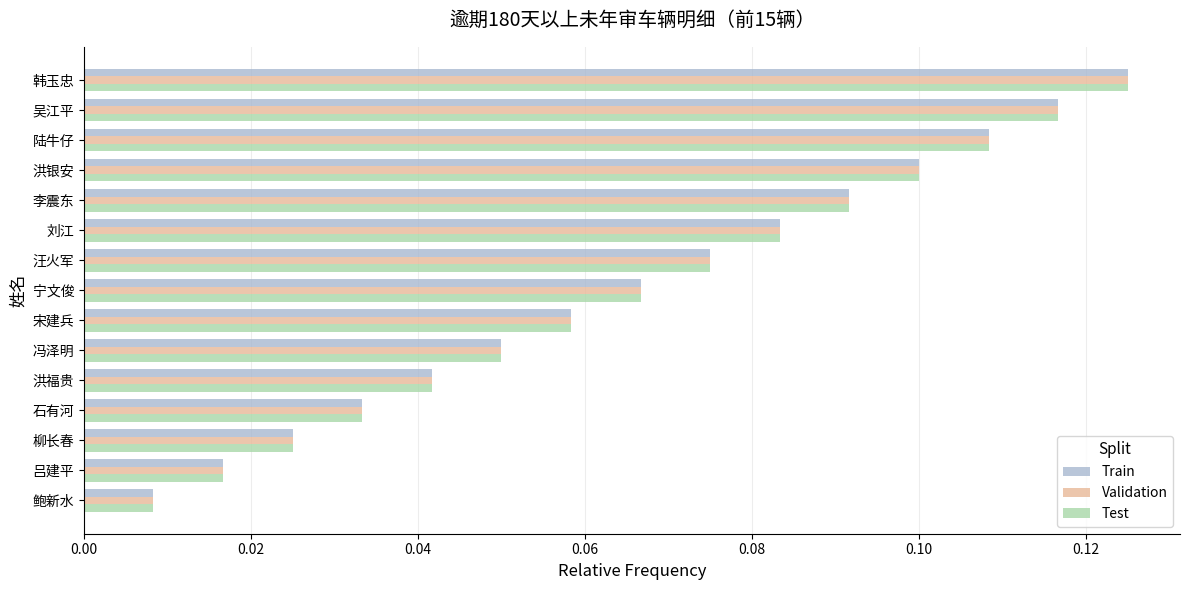

What is the sum of all Train values?

1.0